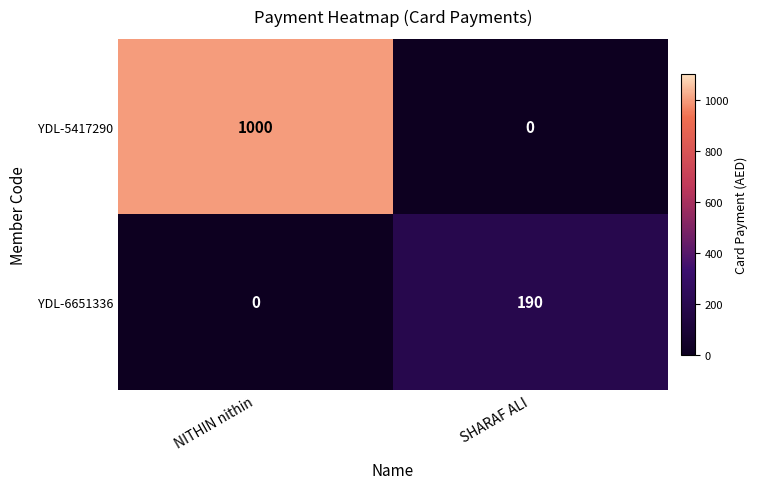

Reading left to right, what are all the values shown in this chart?

YDL-5417290: NITHIN nithin=1000	SHARAF ALI=0
YDL-6651336: NITHIN nithin=0	SHARAF ALI=190